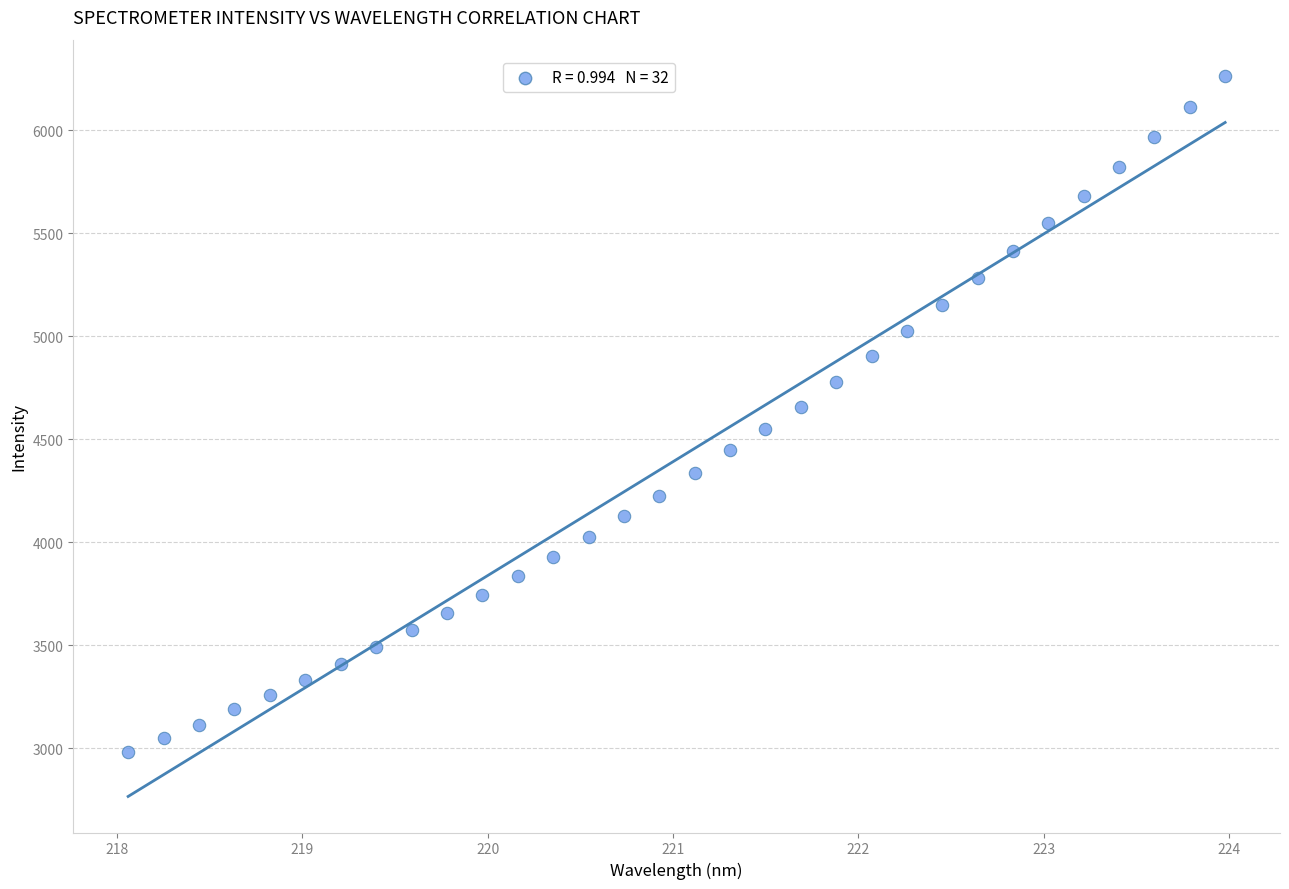

What is the range of X values (max minus min)?

5.9